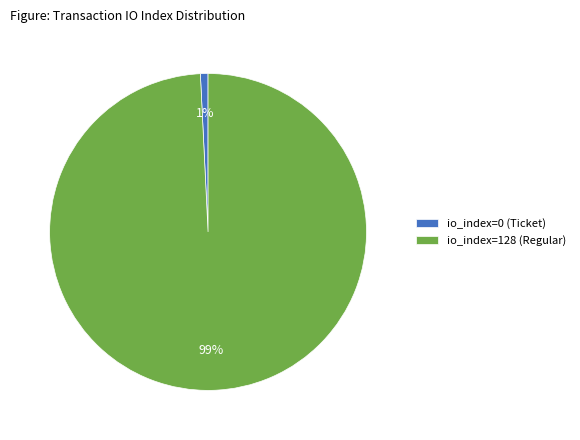

Is it true that io_index=128 (Regular) is 89% of the pie?

False